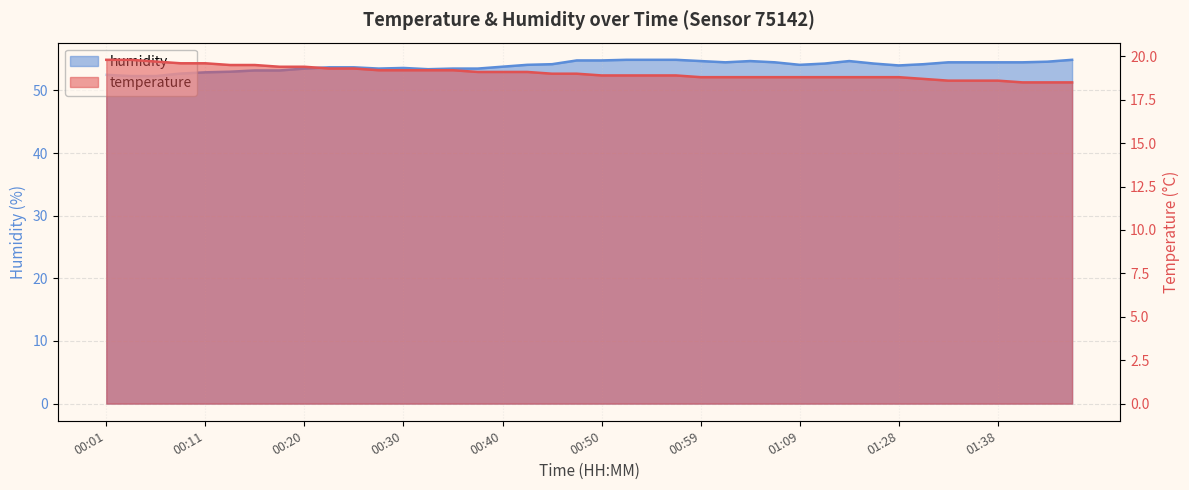

Where is the first local maximum for humidity?

00:30